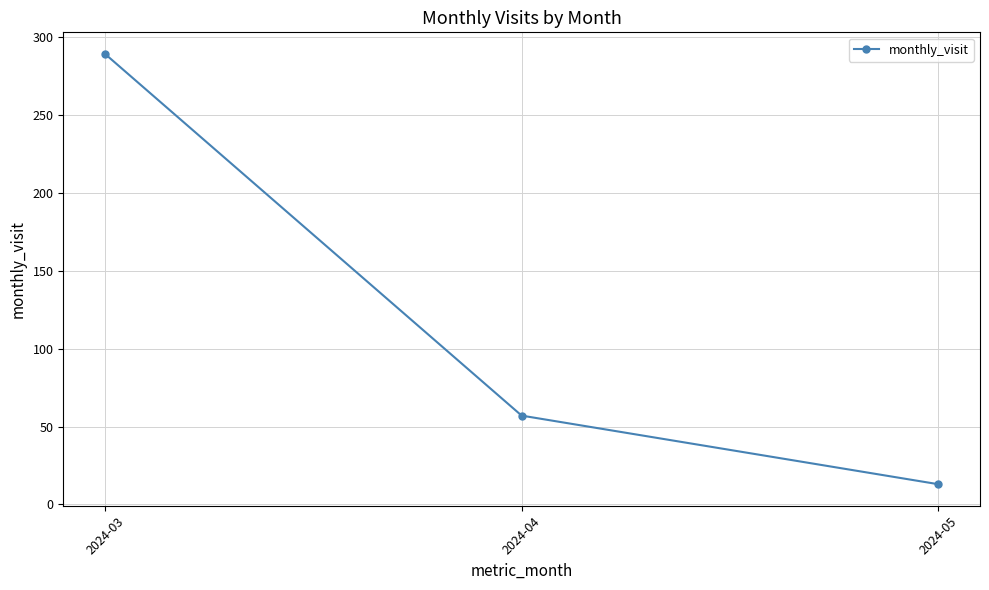

Reading right to left, list all the values displayed in this chart.

2024-05=13	2024-04=57	2024-03=289